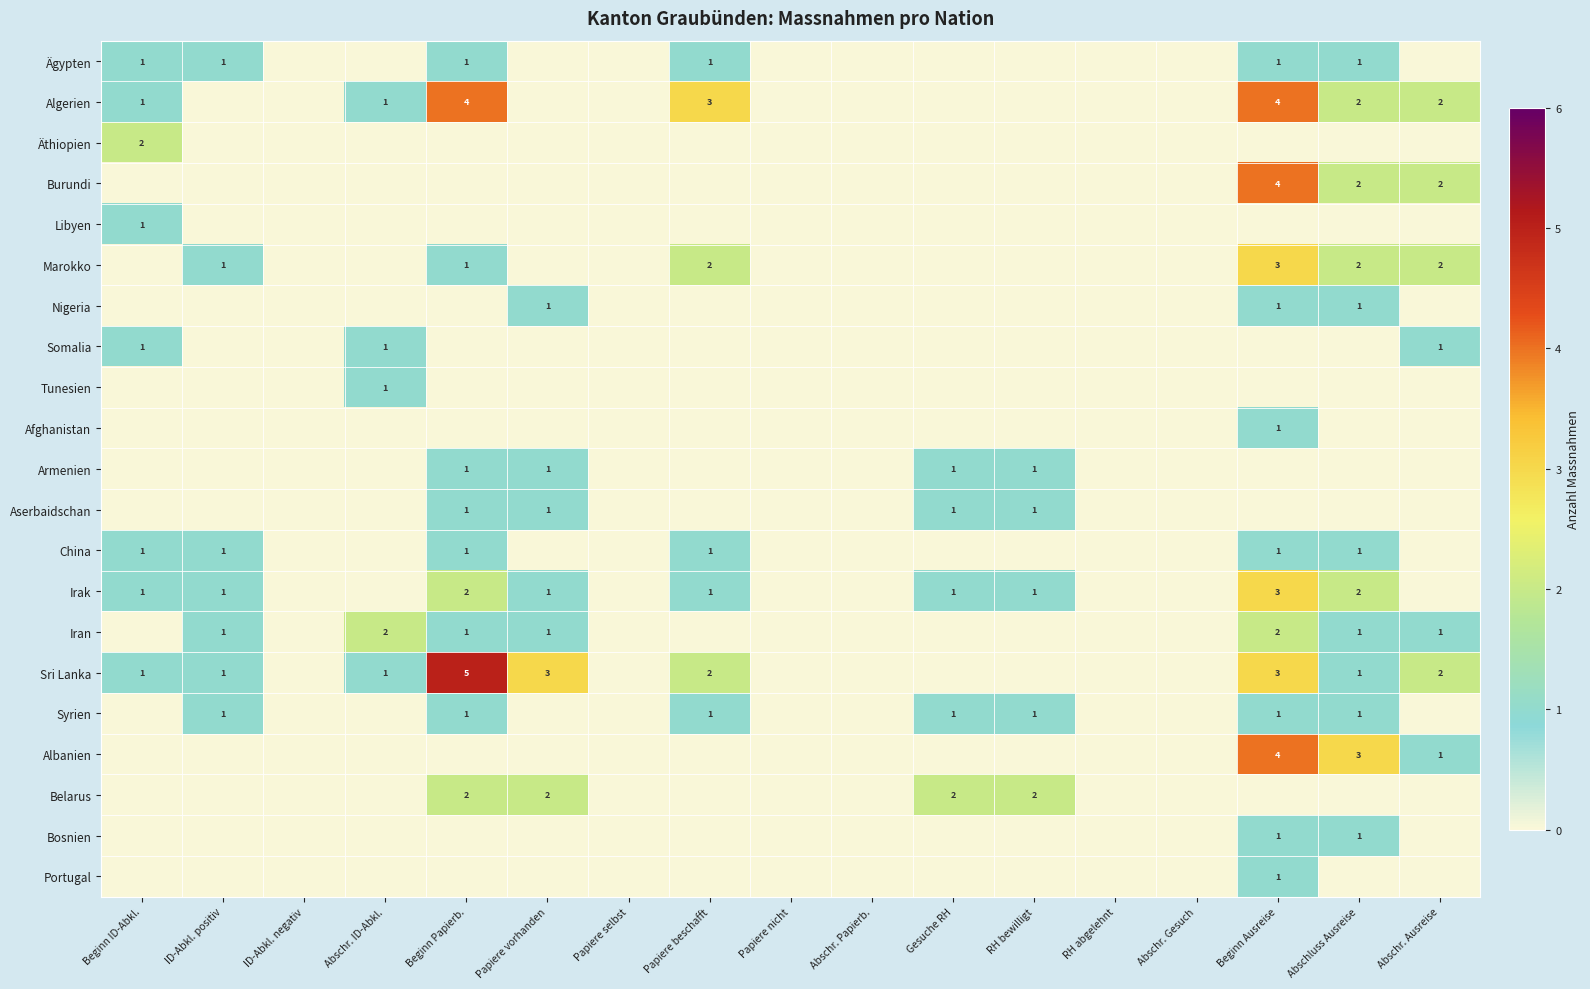

Which category has the highest value across all series?

Beginn Papierb.